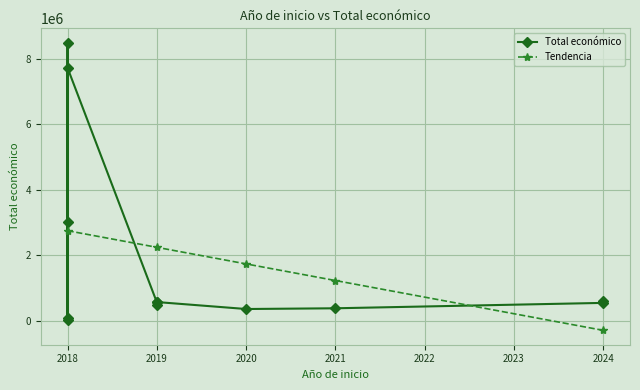

List the labels in order of value, largest first.

2018, 2018, 2018, 2024, 2019, 2019, 2024, 2019, 2021, 2020, 2018, 2018